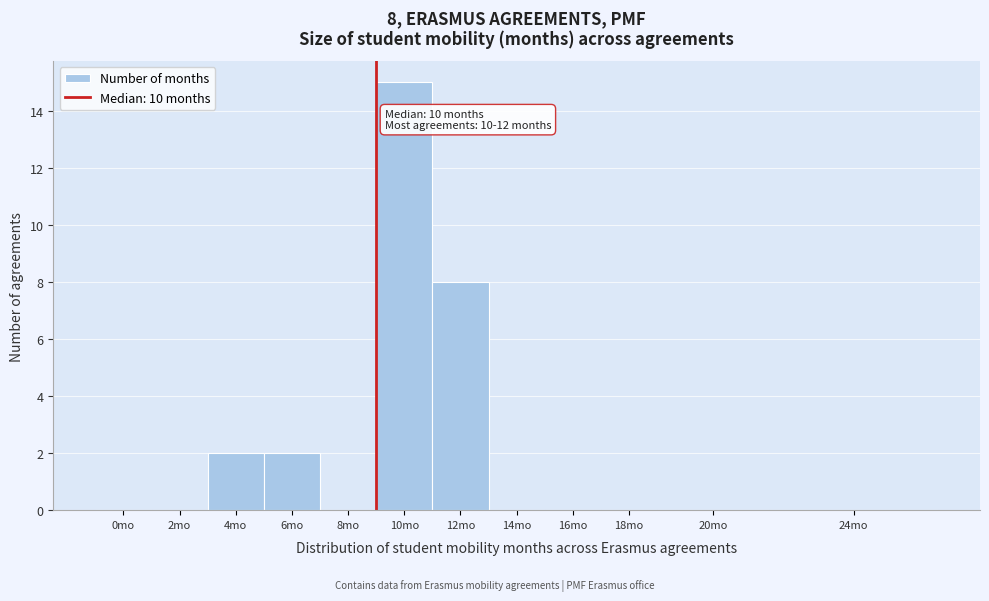

Reading left to right, list all the values displayed in this chart.

0mo=0	2mo=0	4mo=2	6mo=2	8mo=0	10mo=15	12mo=8	14mo=0	16mo=0	18mo=0	20mo=0	24mo=0